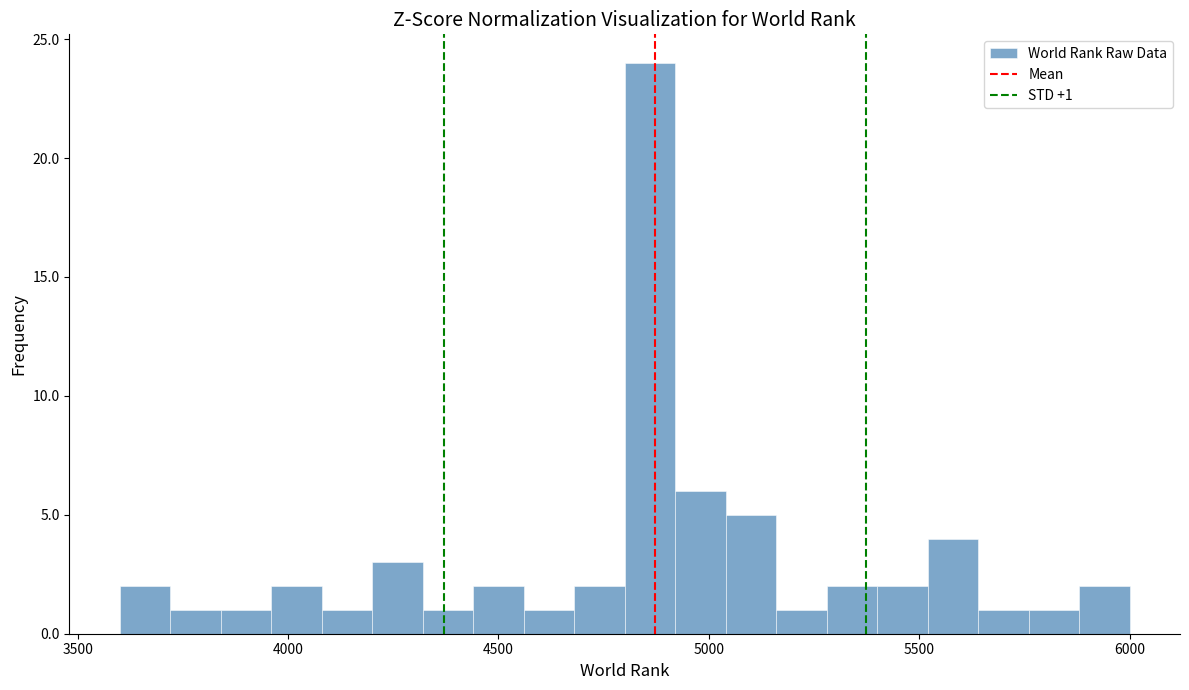

Read against the x-axis, roughly where is the centre of the tallest bar?

4850